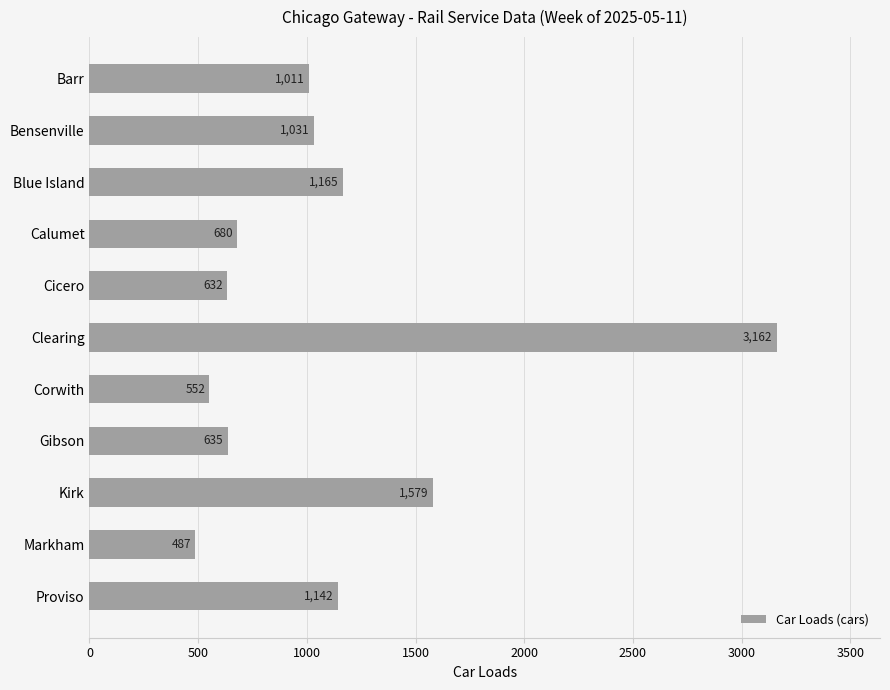

True or false: the data shows 635 at Gibson.

True